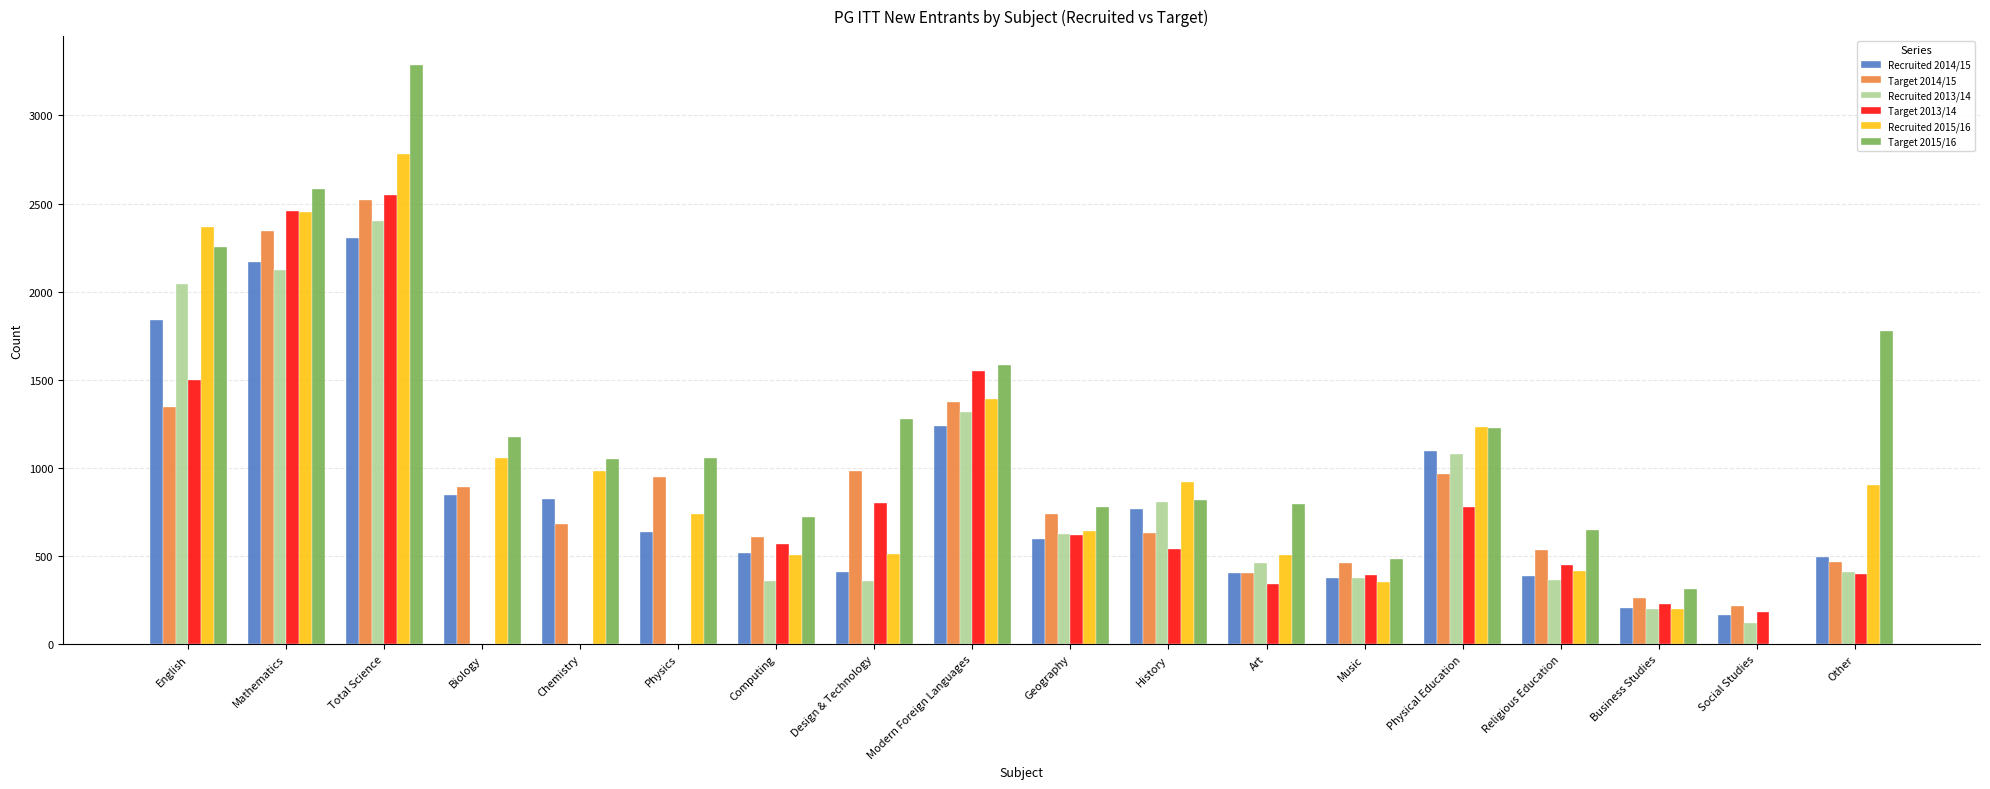

The value of Target 2014/15 at Modern Foreign Languages is 2187. True or false?

False